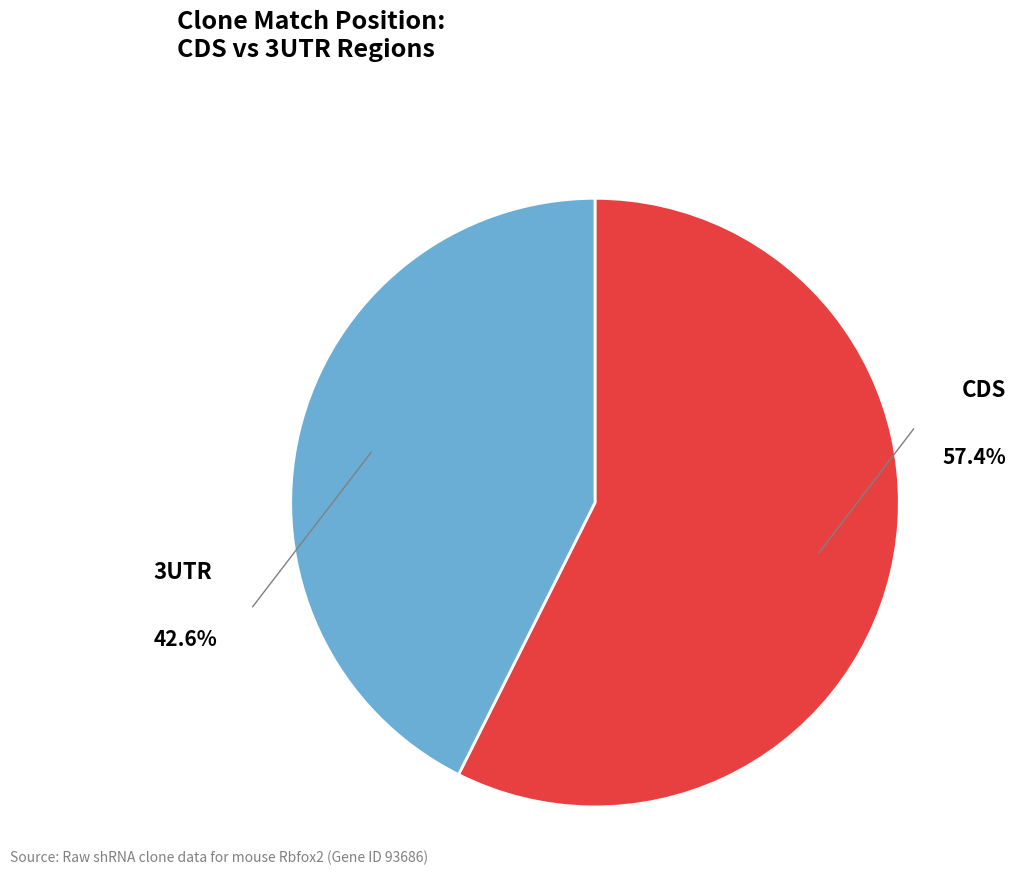

What is the largest slice in the pie chart?

CDS